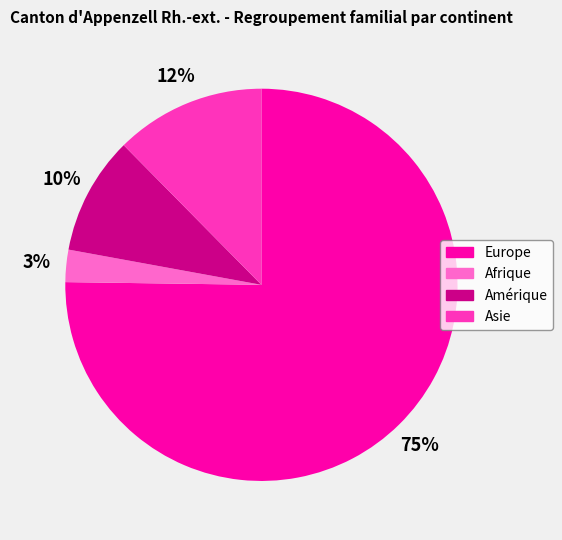

Is the sum of Amérique and Asie greater than half?

No